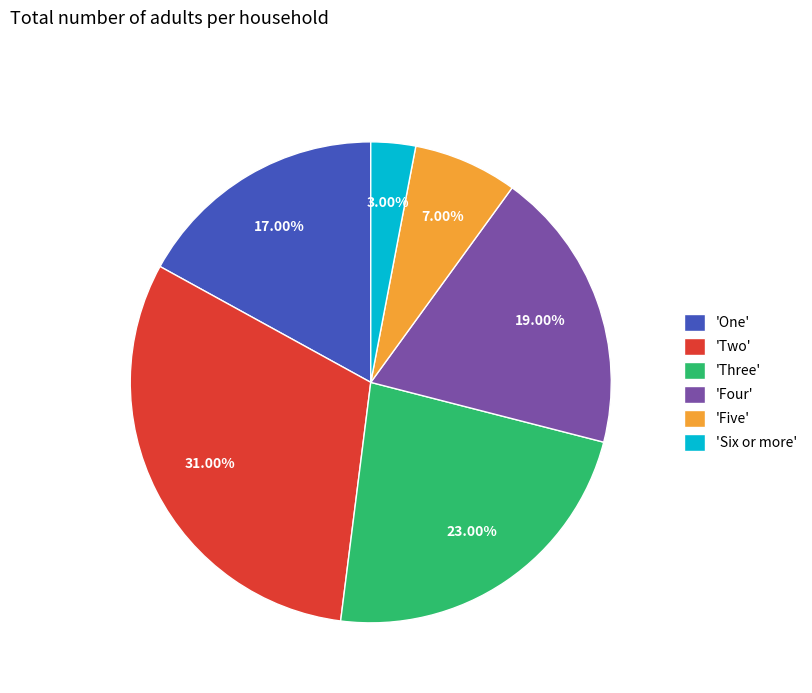

Which slice is the smallest?

'Six or more'